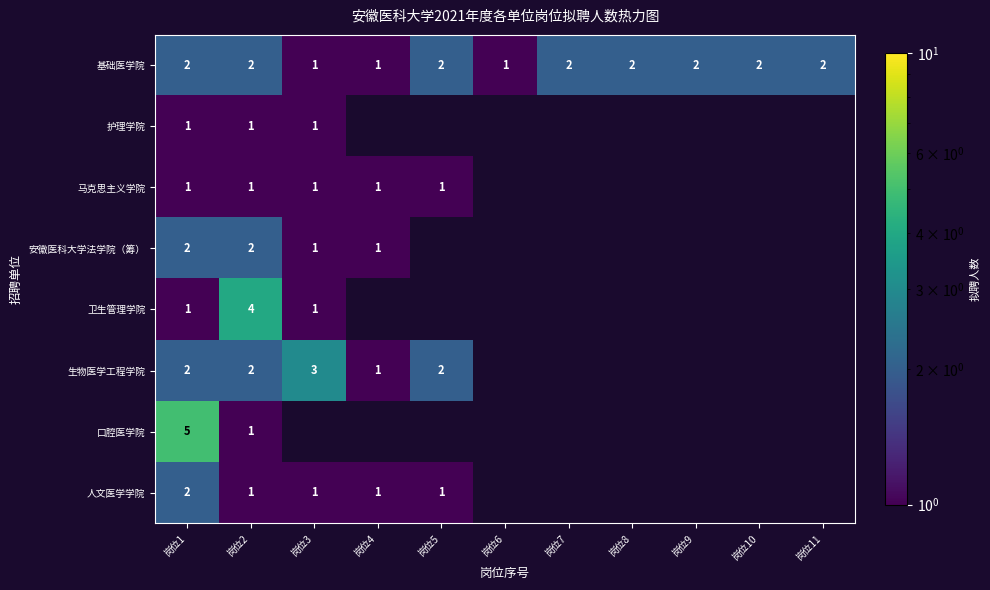

How many 基础医学院 values are between 1 and 2?

11